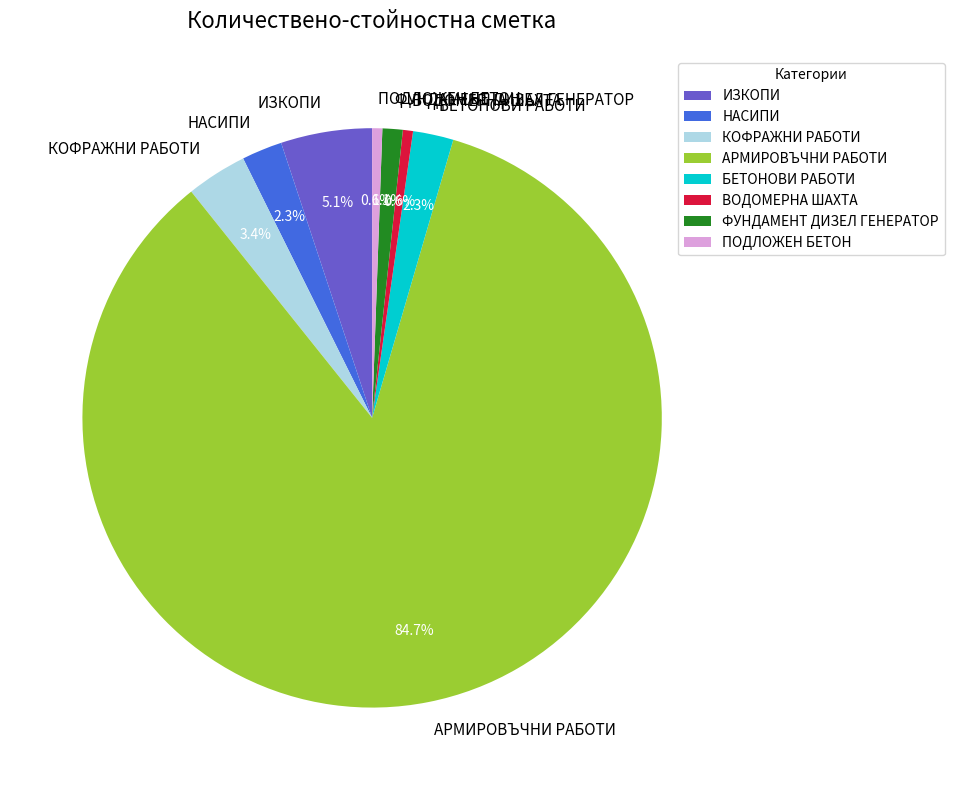

To the nearest percent, what is the difference between the КОФРАЖНИ РАБОТИ and ФУНДАМЕНТ ДИЗЕЛ ГЕНЕРАТОР slice percentages?

2%